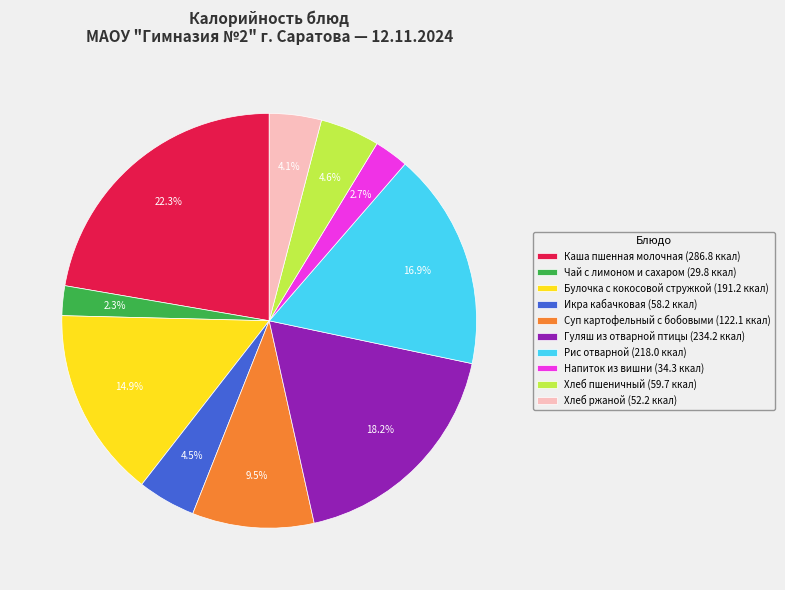

Approximately how many times larger is the value at Гуляш из отварной птицы (234.2 ккал) compared to Икра кабачковая (58.2 ккал)?

4.0